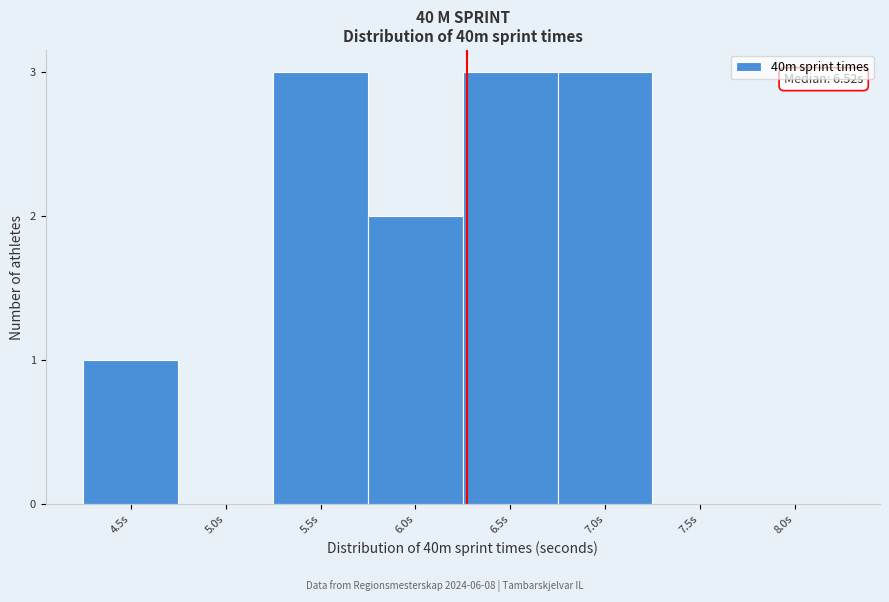

Reading left to right, list all the values displayed in this chart.

4.5s=1	5.0s=0	5.5s=3	6.0s=2	6.5s=3	7.0s=3	7.5s=0	8.0s=0